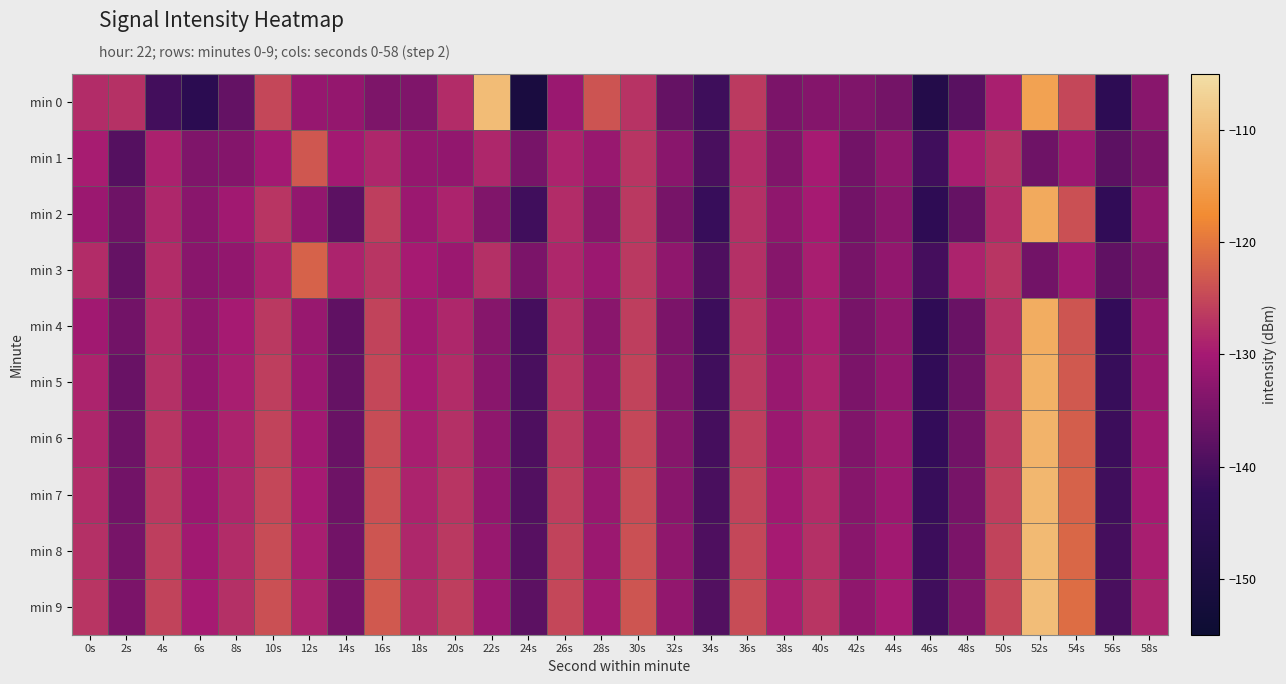

Reading left to right, extract all data points from this chart.

min 0: 0s=-127.9	2s=-127.3	4s=-140.7	6s=-145.0	8s=-137.2	10s=-124.9	12s=-131.6	14s=-132.0	16s=-134.4	18s=-134.2	20s=-127.9	22s=-110.1	24s=-150.5	26s=-131.3	28s=-123.7	30s=-127.1	32s=-137.0	34s=-141.2	36s=-126.4	38s=-134.5	40s=-133.5	42s=-134.2	44s=-135.4	46s=-147.0	48s=-138.3	50s=-129.4	52s=-114.1	54s=-125.0	56s=-144.1	58s=-133.2
min 1: 0s=-129.6	2s=-138.7	4s=-129.0	6s=-134.3	8s=-133.5	10s=-130.3	12s=-123.4	14s=-130.4	16s=-128.5	18s=-131.9	20s=-132.0	22s=-128.5	24s=-135.0	26s=-129.0	28s=-131.5	30s=-127.0	32s=-133.0	34s=-140.0	36s=-128.0	38s=-134.0	40s=-130.0	42s=-135.5	44s=-132.5	46s=-141.0	48s=-129.5	50s=-127.5	52s=-136.0	54s=-131.0	56s=-138.0	58s=-134.5
min 2: 0s=-131.0	2s=-136.0	4s=-128.5	6s=-133.0	8s=-130.5	10s=-127.0	12s=-132.0	14s=-138.0	16s=-126.0	18s=-131.0	20s=-129.0	22s=-134.0	24s=-141.0	26s=-128.0	28s=-133.5	30s=-126.5	32s=-135.0	34s=-142.0	36s=-127.5	38s=-132.5	40s=-130.0	42s=-135.5	44s=-133.0	46s=-144.0	48s=-137.0	50s=-128.0	52s=-113.0	54s=-124.0	56s=-143.0	58s=-132.0
min 3: 0s=-128.0	2s=-137.0	4s=-128.0	6s=-133.0	8s=-132.0	10s=-129.0	12s=-122.0	14s=-129.0	16s=-127.0	18s=-130.0	20s=-131.0	22s=-127.5	24s=-134.5	26s=-128.5	28s=-131.0	30s=-126.5	32s=-132.5	34s=-139.5	36s=-127.5	38s=-133.5	40s=-129.5	42s=-135.0	44s=-132.0	46s=-140.5	48s=-129.0	50s=-127.0	52s=-135.5	54s=-130.5	56s=-137.5	58s=-134.0
min 4: 0s=-130.5	2s=-135.5	4s=-128.0	6s=-132.5	8s=-130.0	10s=-126.5	12s=-131.5	14s=-137.5	16s=-125.5	18s=-130.5	20s=-128.5	22s=-133.5	24s=-140.5	26s=-127.5	28s=-133.0	30s=-126.0	32s=-134.5	34s=-141.5	36s=-127.0	38s=-132.0	40s=-129.5	42s=-135.0	44s=-132.5	46s=-143.5	48s=-136.5	50s=-127.5	52s=-112.5	54s=-123.5	56s=-142.5	58s=-131.5
min 5: 0s=-129.0	2s=-136.5	4s=-127.5	6s=-132.0	8s=-129.5	10s=-126.0	12s=-131.0	14s=-137.0	16s=-125.0	18s=-130.0	20s=-128.0	22s=-133.0	24s=-140.0	26s=-127.0	28s=-132.5	30s=-125.5	32s=-134.0	34s=-141.0	36s=-126.5	38s=-131.5	40s=-129.0	42s=-134.5	44s=-132.0	46s=-143.0	48s=-136.0	50s=-127.0	52s=-112.0	54s=-123.0	56s=-142.0	58s=-131.0
min 6: 0s=-128.5	2s=-136.0	4s=-127.0	6s=-131.5	8s=-129.0	10s=-125.5	12s=-130.5	14s=-136.5	16s=-124.5	18s=-129.5	20s=-127.5	22s=-132.5	24s=-139.5	26s=-126.5	28s=-132.0	30s=-125.0	32s=-133.5	34s=-140.5	36s=-126.0	38s=-131.0	40s=-128.5	42s=-134.0	44s=-131.5	46s=-142.5	48s=-135.5	50s=-126.5	52s=-111.5	54s=-122.5	56s=-141.5	58s=-130.5
min 7: 0s=-128.0	2s=-135.5	4s=-126.5	6s=-131.0	8s=-128.5	10s=-125.0	12s=-130.0	14s=-136.0	16s=-124.0	18s=-129.0	20s=-127.0	22s=-132.0	24s=-139.0	26s=-126.0	28s=-131.5	30s=-124.5	32s=-133.0	34s=-140.0	36s=-125.5	38s=-130.5	40s=-128.0	42s=-133.5	44s=-131.0	46s=-142.0	48s=-135.0	50s=-126.0	52s=-111.0	54s=-122.0	56s=-141.0	58s=-130.0
min 8: 0s=-127.5	2s=-135.0	4s=-126.0	6s=-130.5	8s=-128.0	10s=-124.5	12s=-129.5	14s=-135.5	16s=-123.5	18s=-128.5	20s=-126.5	22s=-131.5	24s=-138.5	26s=-125.5	28s=-131.0	30s=-124.0	32s=-132.5	34s=-139.5	36s=-125.0	38s=-130.0	40s=-127.5	42s=-133.0	44s=-130.5	46s=-141.5	48s=-134.5	50s=-125.5	52s=-110.5	54s=-121.5	56s=-140.5	58s=-129.5
min 9: 0s=-127.0	2s=-134.5	4s=-125.5	6s=-130.0	8s=-127.5	10s=-124.0	12s=-129.0	14s=-135.0	16s=-123.0	18s=-128.0	20s=-126.0	22s=-131.0	24s=-138.0	26s=-125.0	28s=-130.5	30s=-123.5	32s=-132.0	34s=-139.0	36s=-124.5	38s=-129.5	40s=-127.0	42s=-132.5	44s=-130.0	46s=-141.0	48s=-134.0	50s=-125.0	52s=-110.0	54s=-121.0	56s=-140.0	58s=-129.0